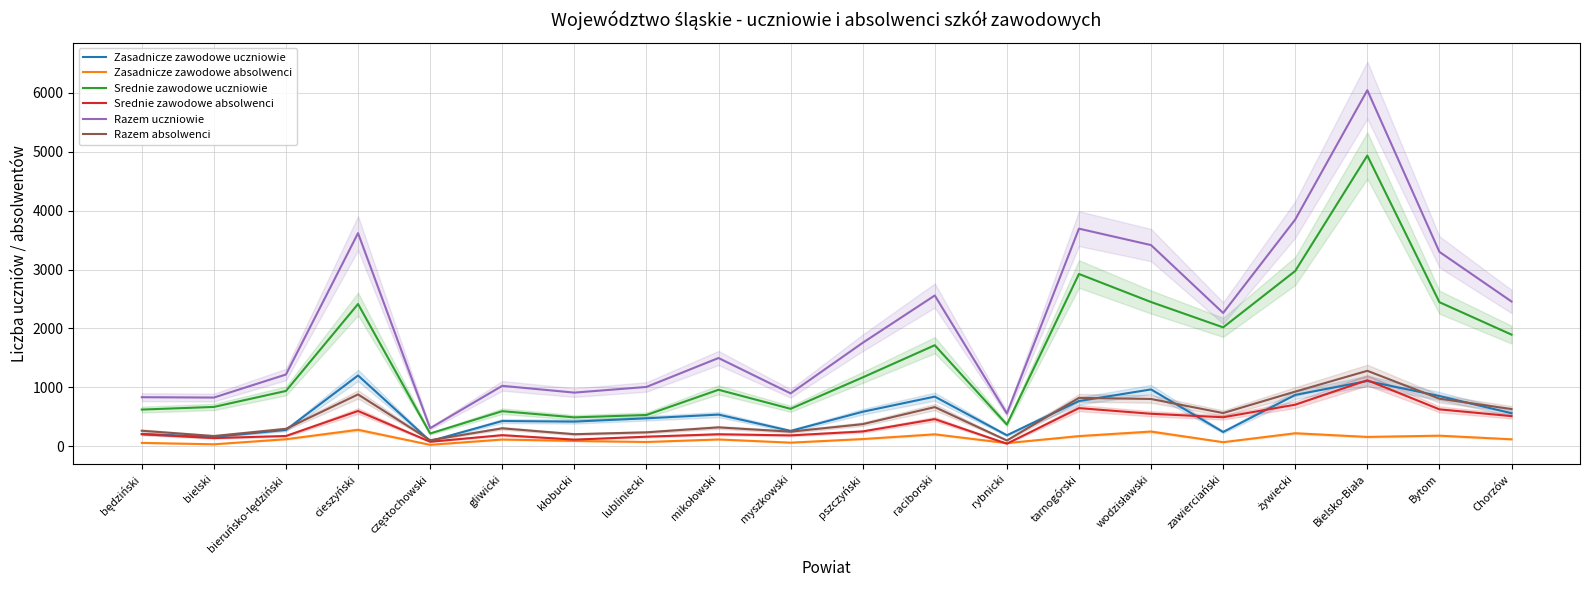

Which category has the lowest value in the Srednie zawodowe uczniowie series?

częstochowski